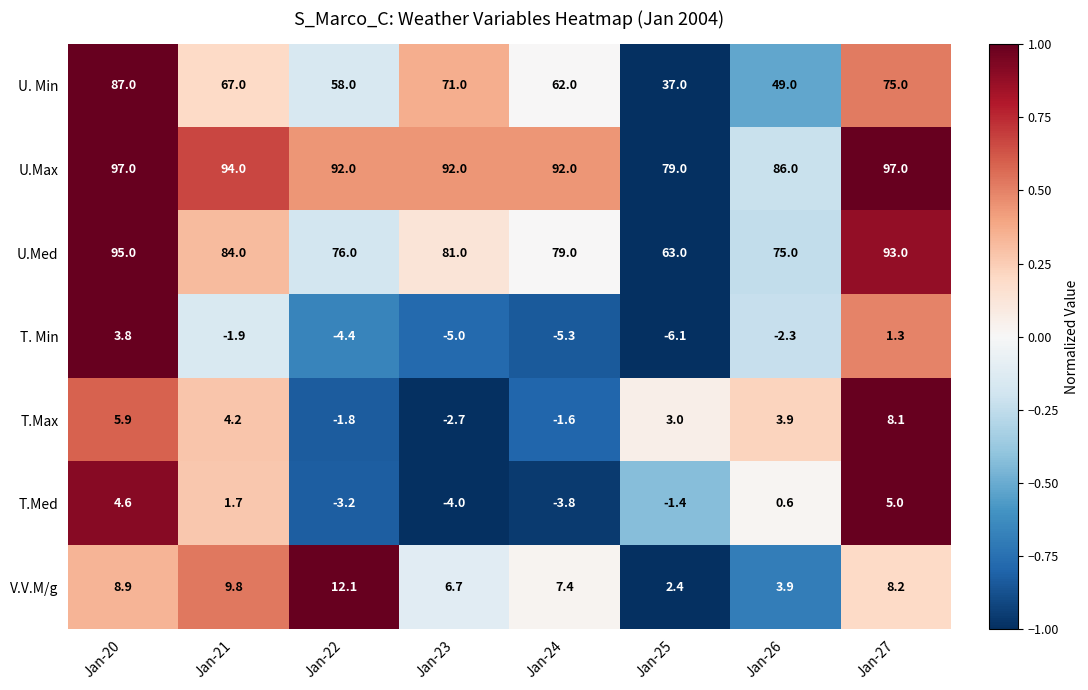

True or false: T.Med has a value of 0.2 at Jan-26.

False